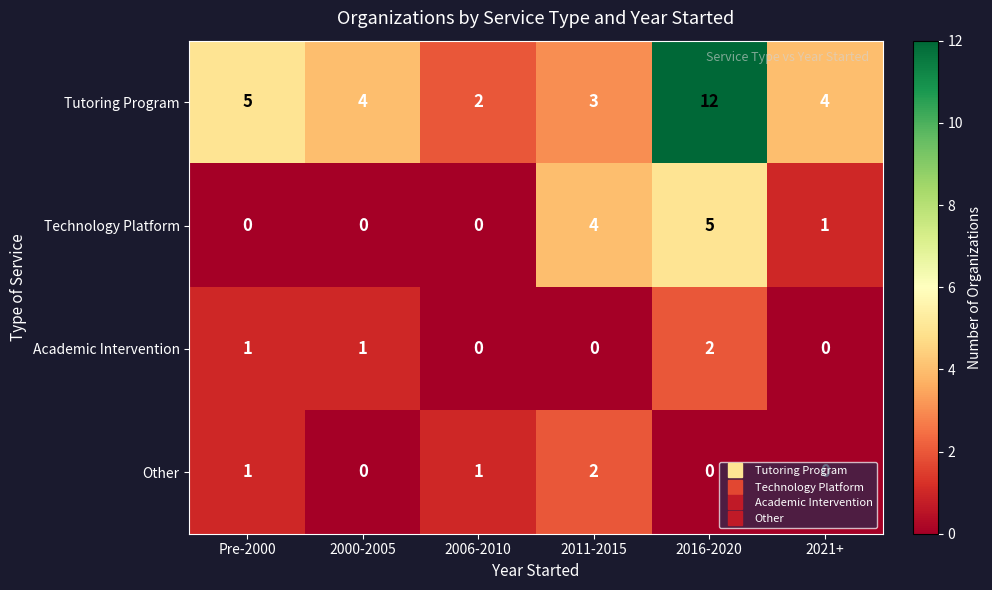

At how many categories does at least one series exceed 11?

1